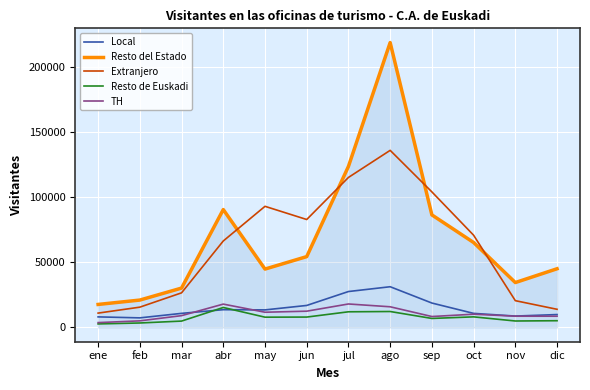

True or false: TH and Resto del Estado cross at least once.

False